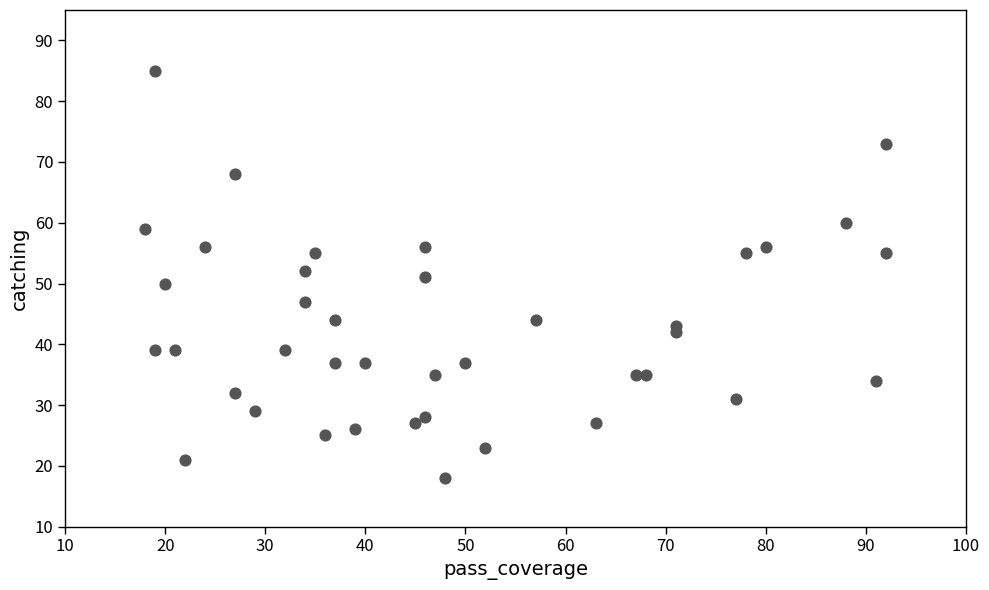

What is the range of Y values (max minus min)?

67